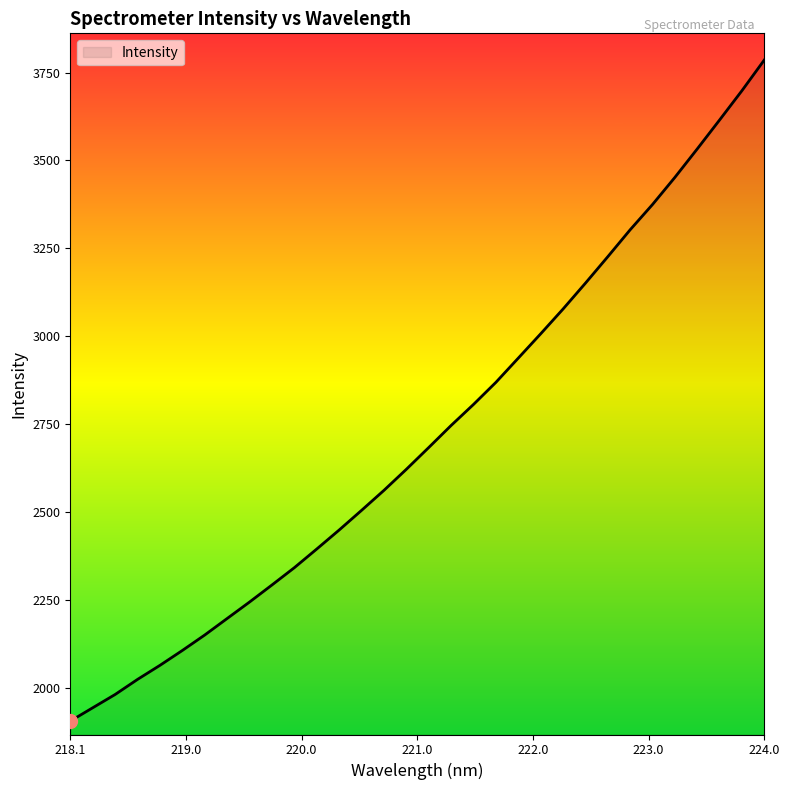

What is the maximum value shown in the chart?

3786.0